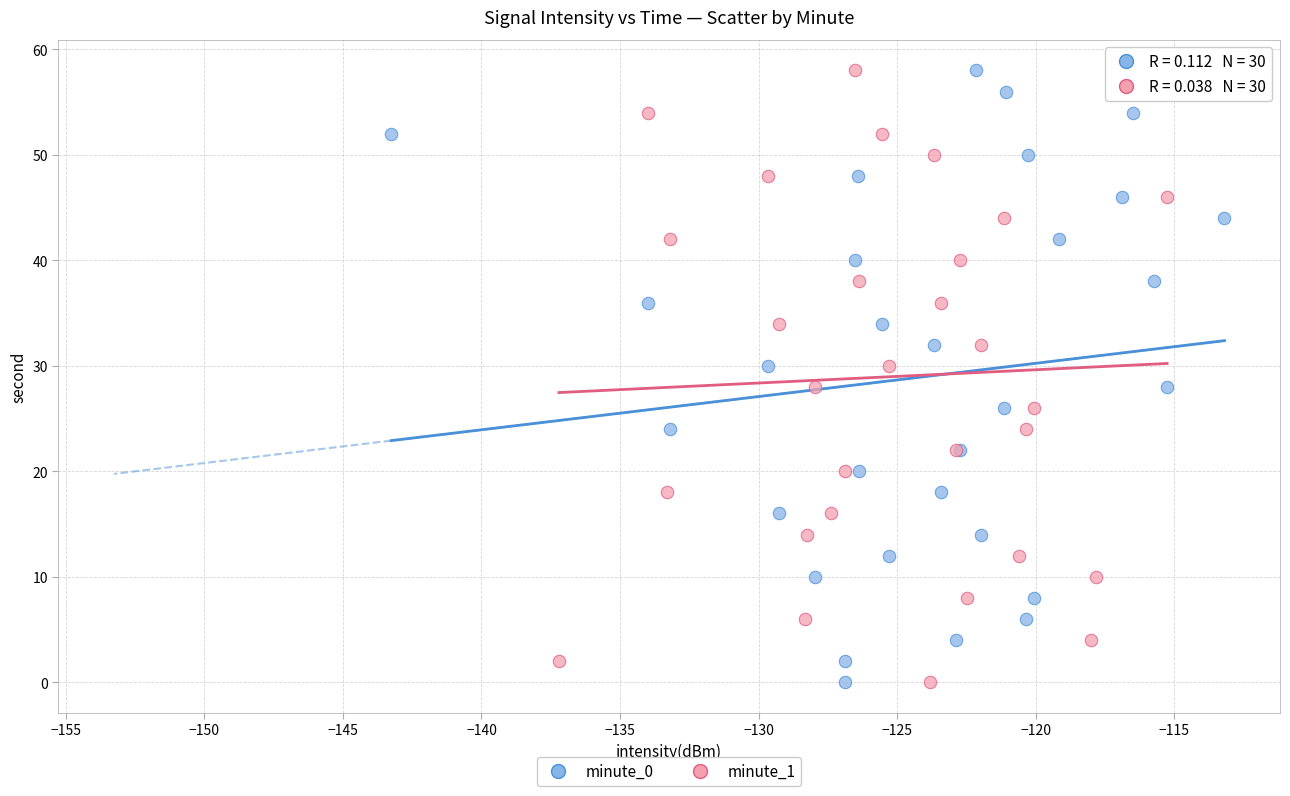

What are all the series names shown in the legend?

minute_0, minute_1